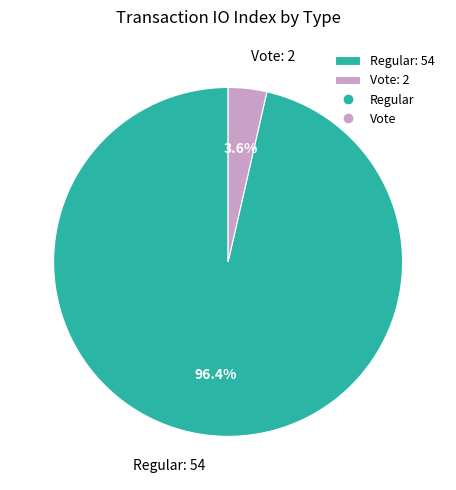

What is the total percentage of Regular: 54 and Vote: 2?

100.0%